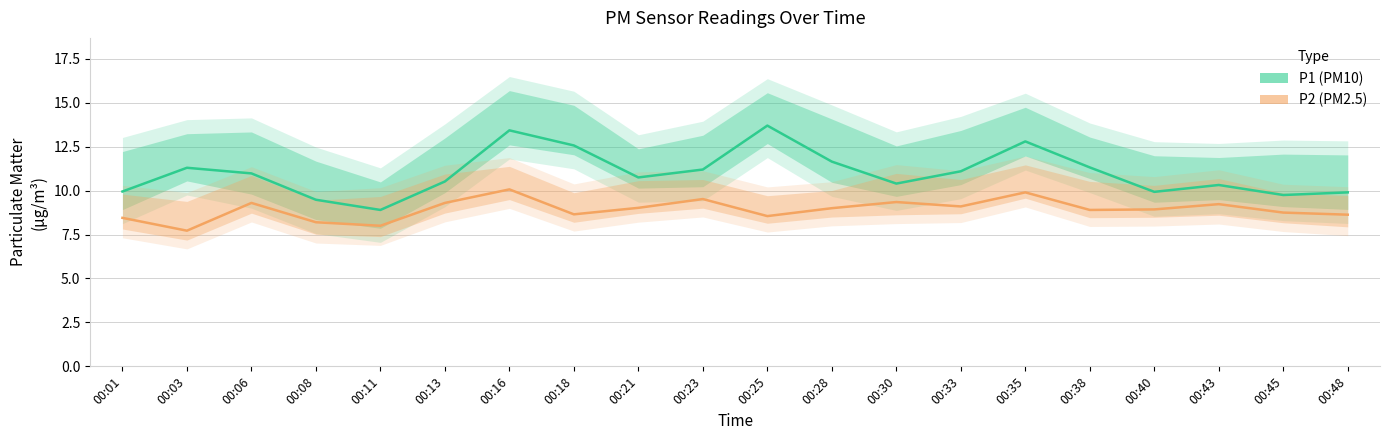

The P2 series shows 8.9 at 00:40. True or false?

True